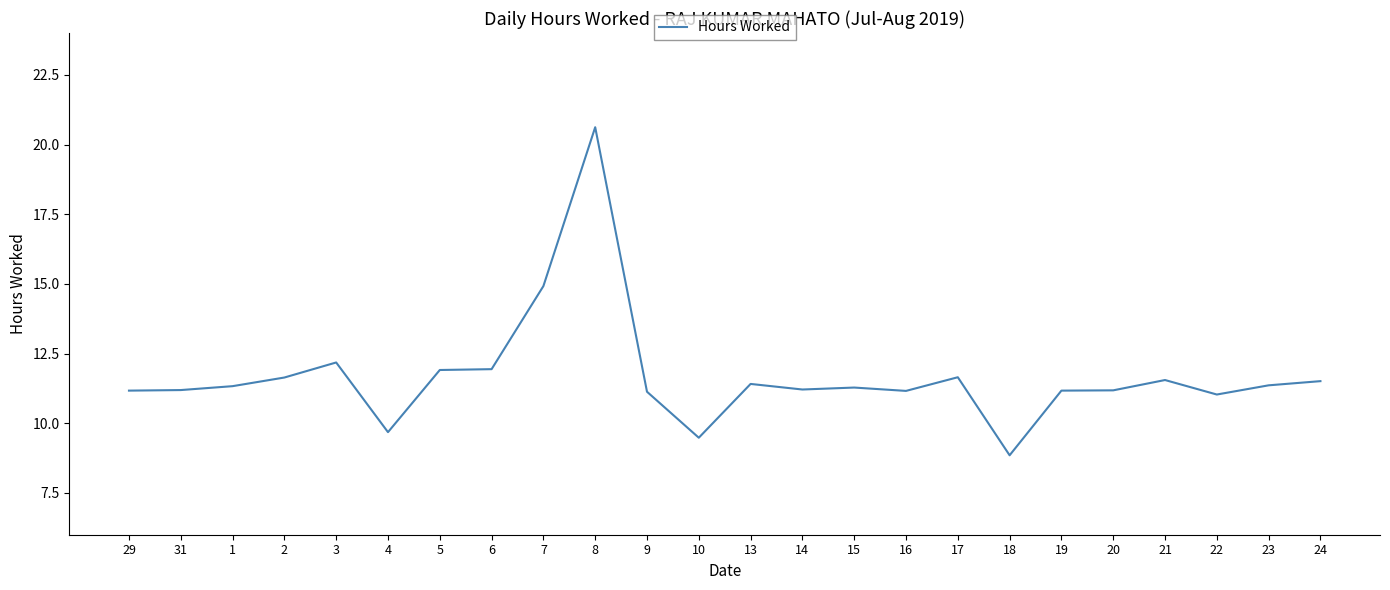

Is this an area chart (filled region under the line)?

No